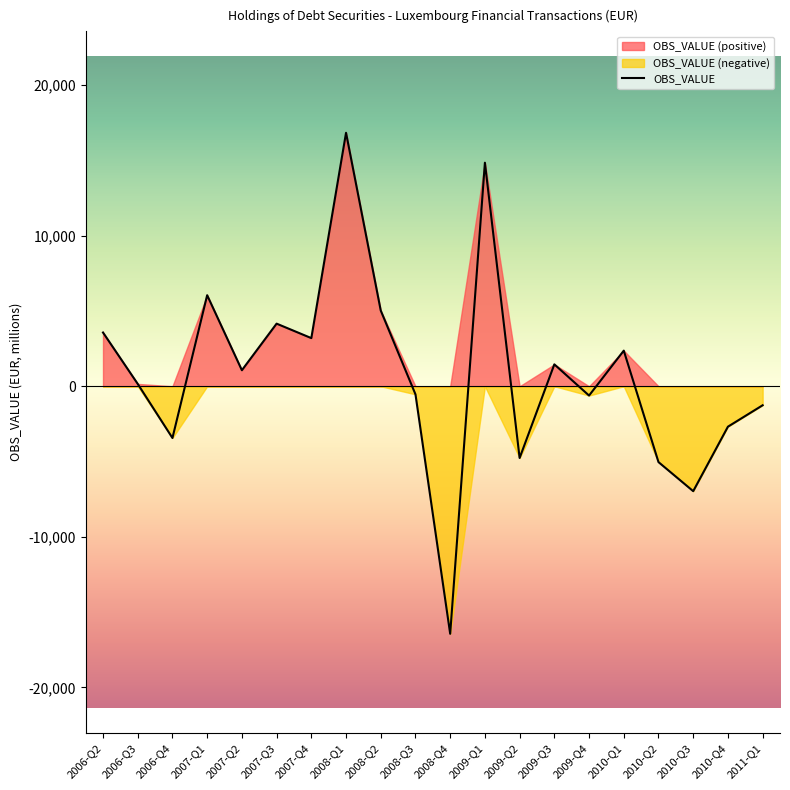

Is it true that the value at 2008-Q2 is 6959.4?

False